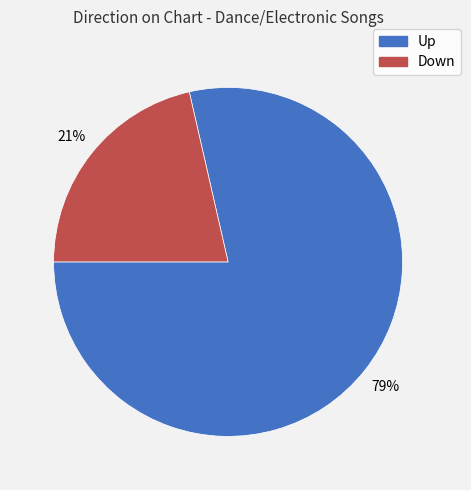

Is there a majority slice in this chart?

Yes